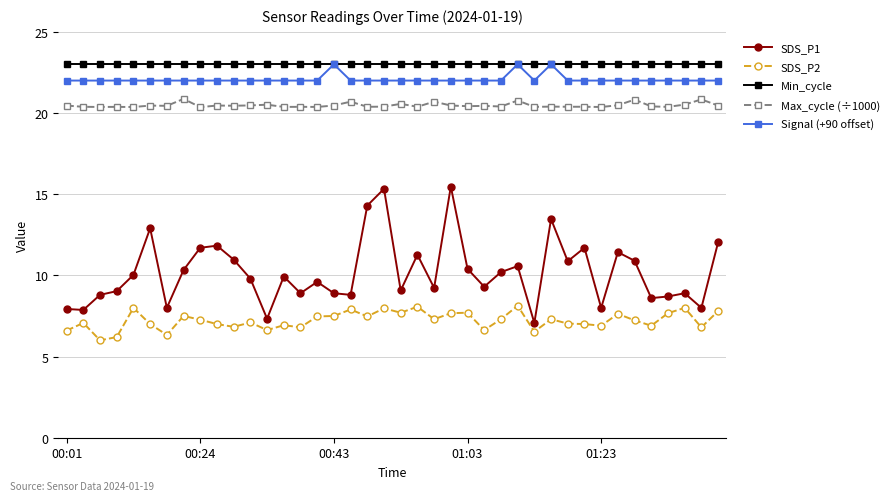

At how many categories does at least one series exceed 14?

40